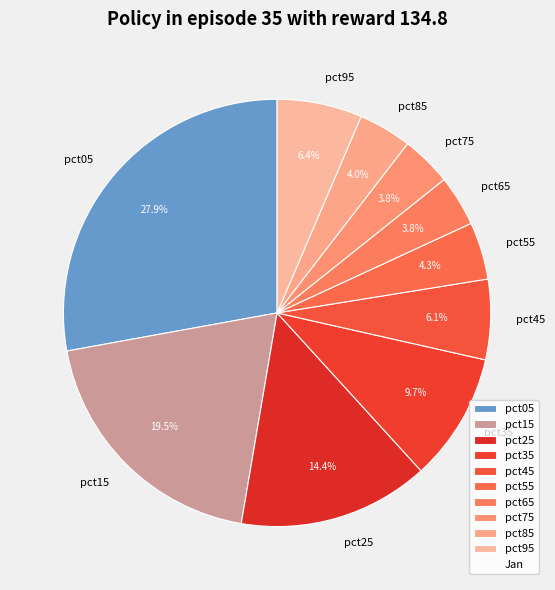

Between pct85 and pct25, which is larger?

pct25